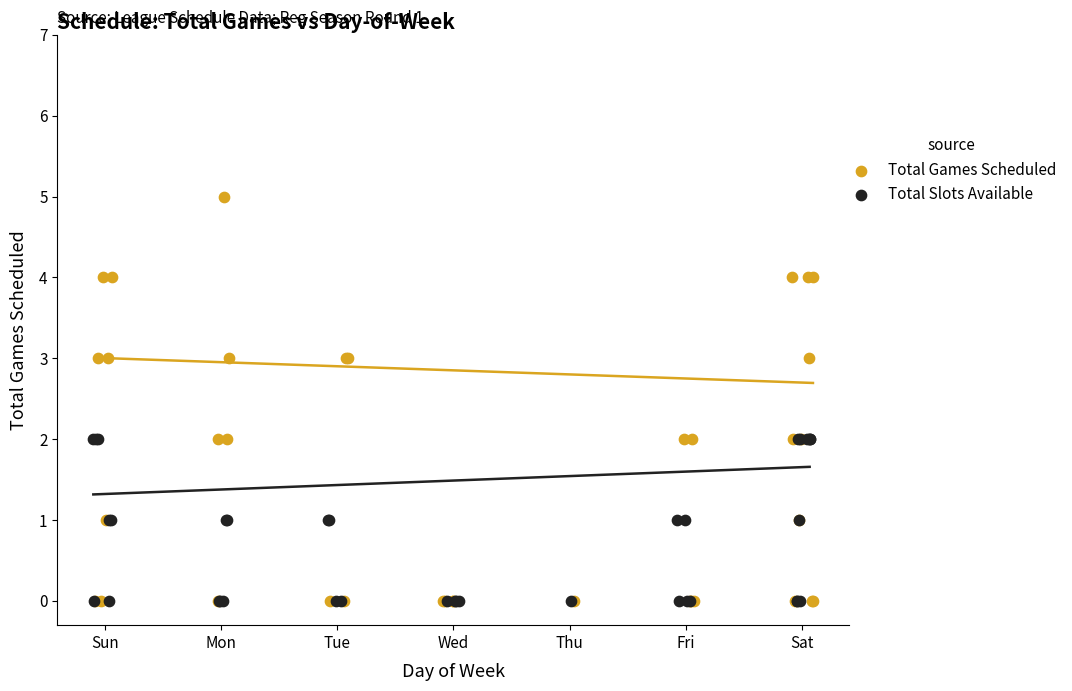

Which series has the largest Y range (max minus min)?

Total Games Scheduled